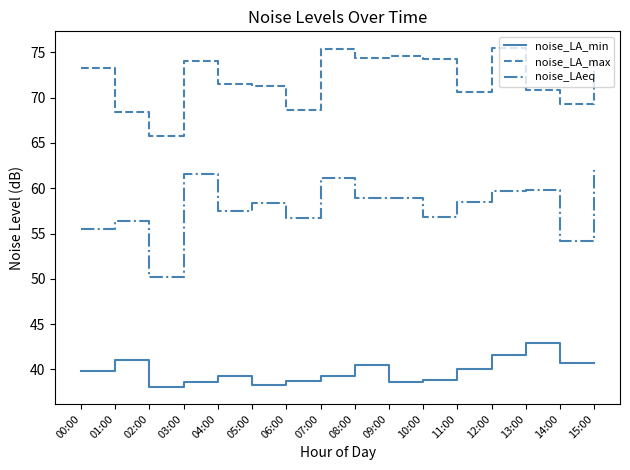

What is the maximum value for noise_LAeq?

62.0